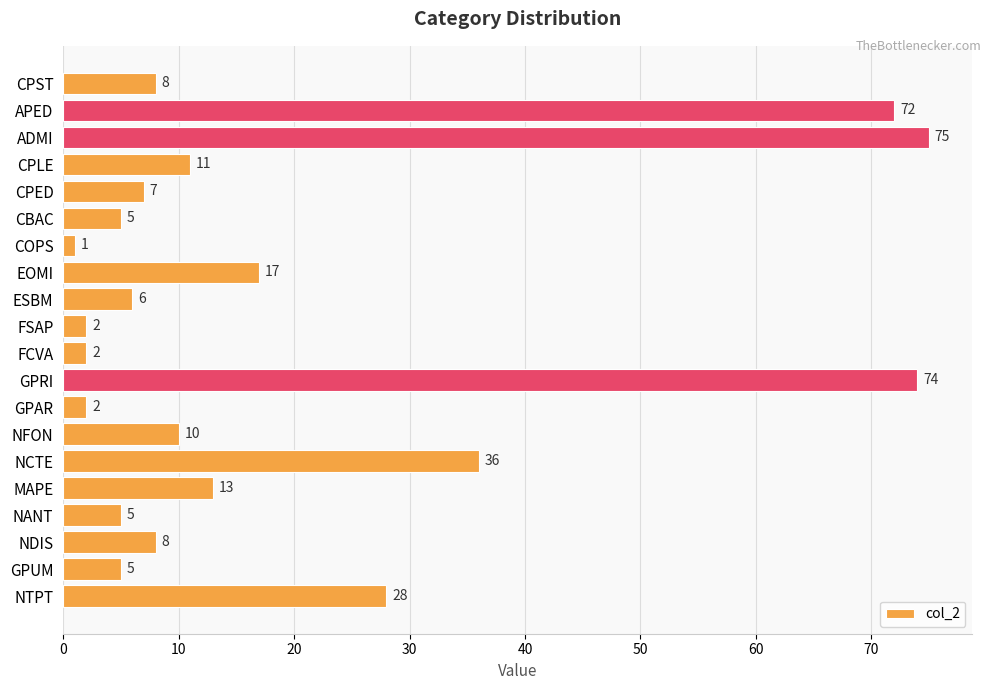

What is the value of the 2nd bar from the top?

72